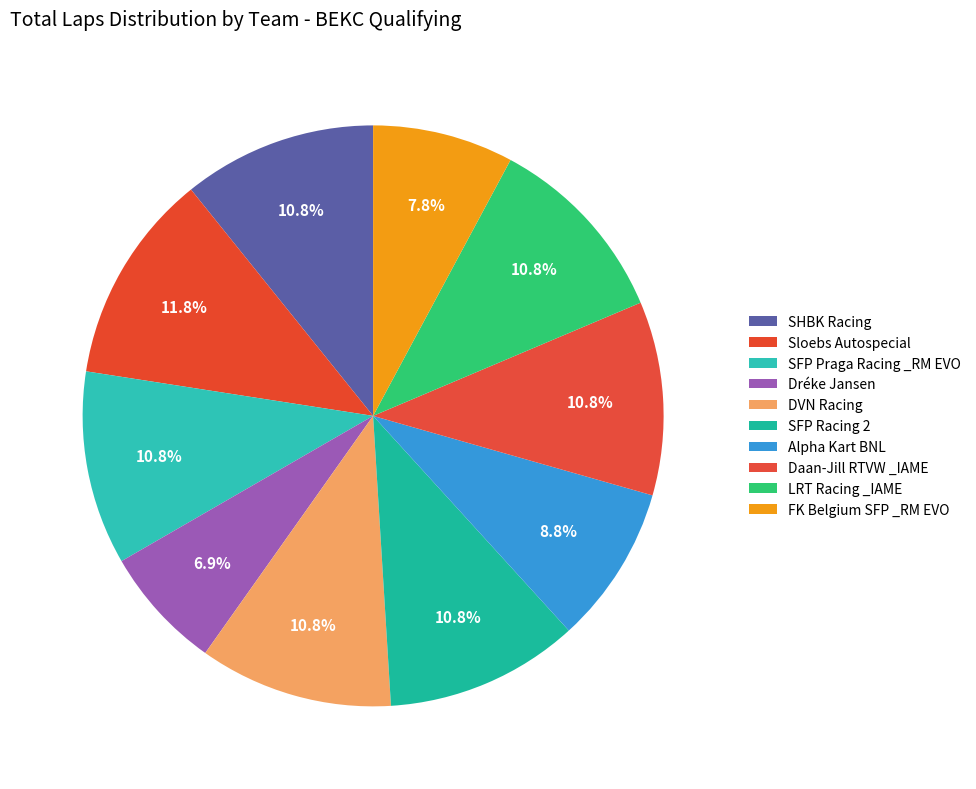

Do FK Belgium SFP _RM EVO and Daan-Jill RTVW _IAME together represent more than half of the pie?

No